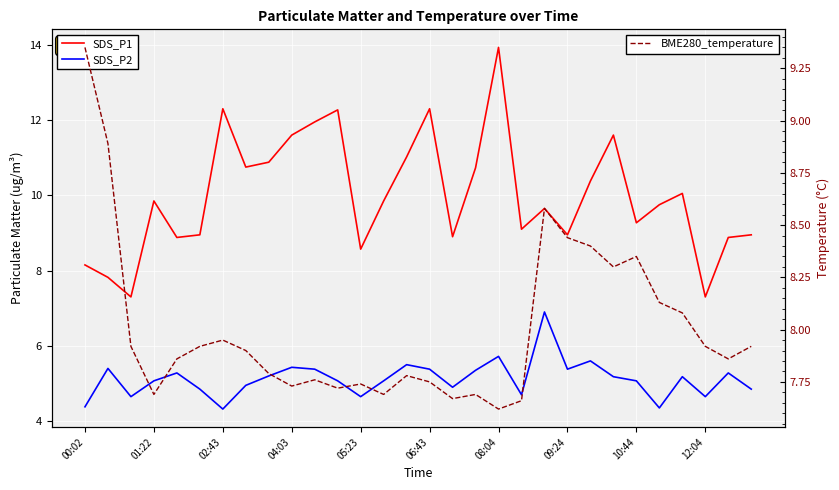

What is the total value across all series at 13?

22.6